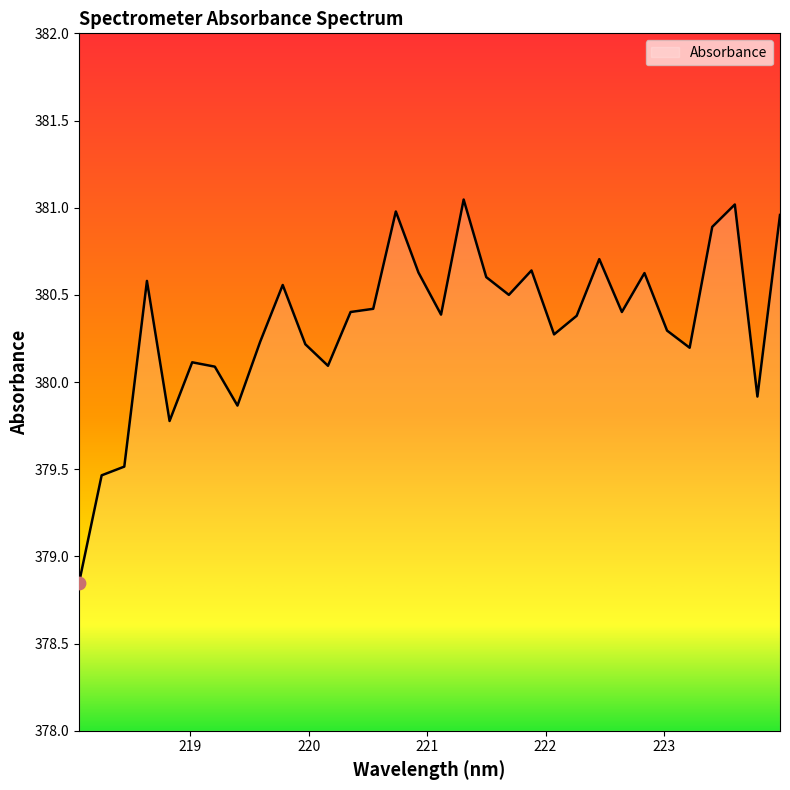

What is the difference between the maximum and minimum values?

2.2